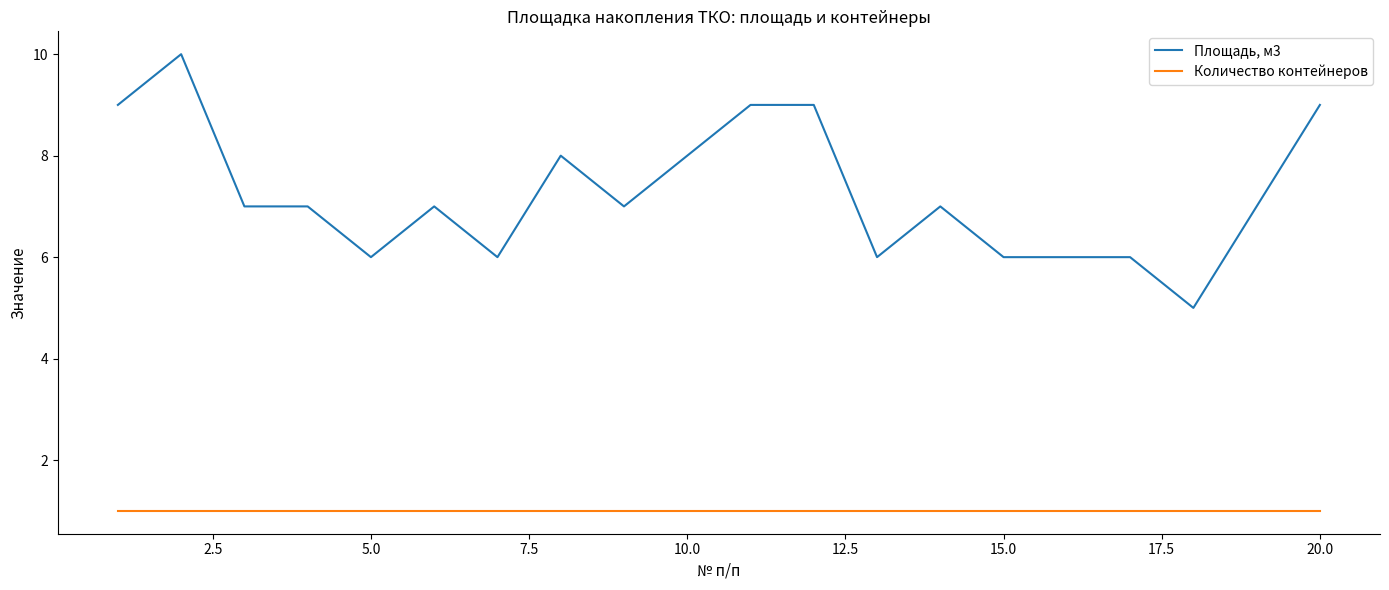

True or false: Количество контейнеров and Площадь, м3 intersect in this chart.

False